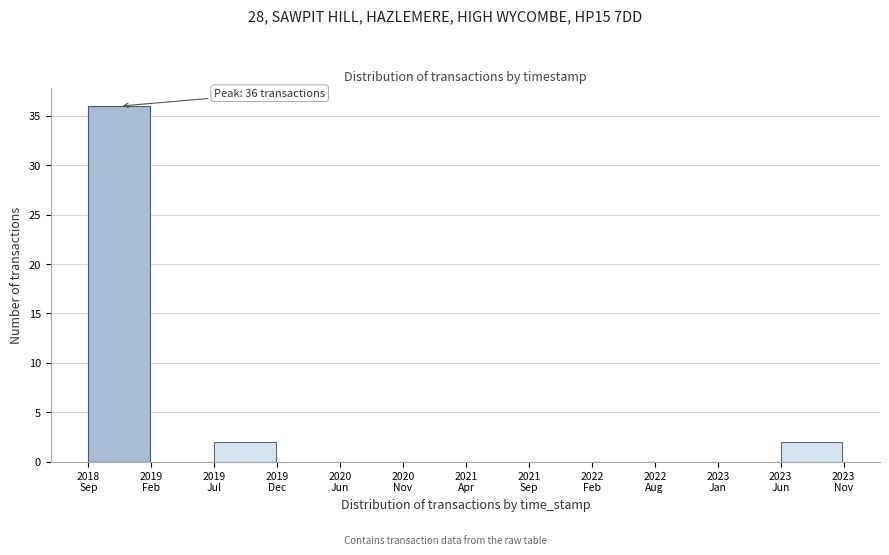

What is the sum of all values?

40